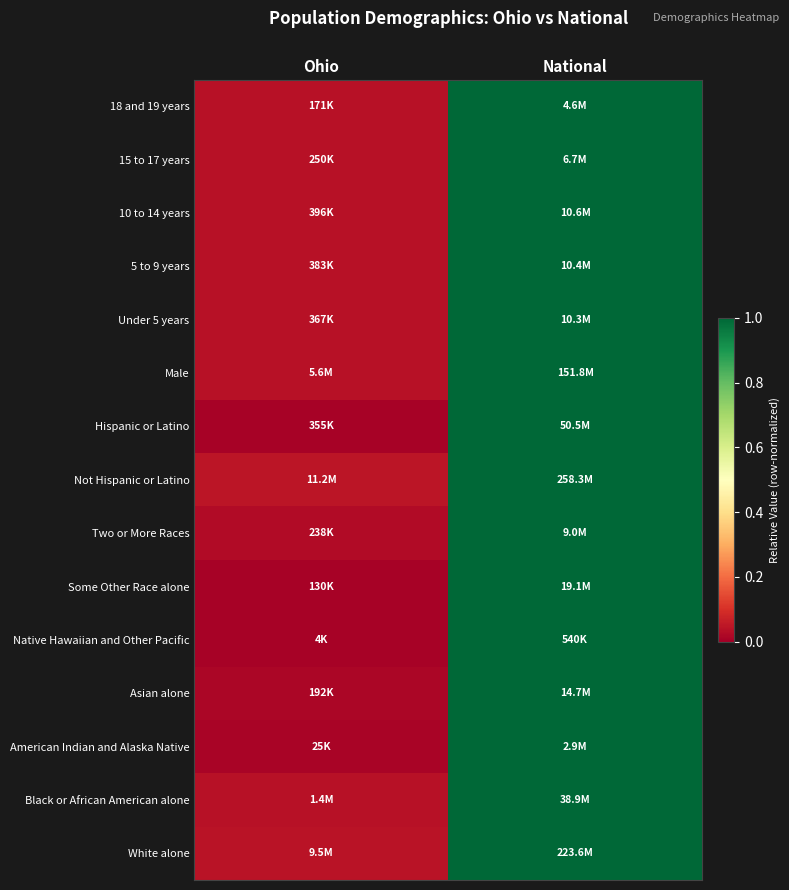

Reading left to right, extract all data points from this chart.

White alone: Ohio=0.0	National=1.0
Black or African American alone: Ohio=0.0	National=1.0
American Indian and Alaska Native: Ohio=0.0	National=1.0
Asian alone: Ohio=0.0	National=1.0
Native Hawaiian and Other Pacific: Ohio=0.0	National=1.0
Some Other Race alone: Ohio=0.0	National=1.0
Two or More Races: Ohio=0.0	National=1.0
Not Hispanic or Latino: Ohio=0.0	National=1.0
Hispanic or Latino: Ohio=0.0	National=1.0
Male: Ohio=0.0	National=1.0
Under 5 years: Ohio=0.0	National=1.0
5 to 9 years: Ohio=0.0	National=1.0
10 to 14 years: Ohio=0.0	National=1.0
15 to 17 years: Ohio=0.0	National=1.0
18 and 19 years: Ohio=0.0	National=1.0